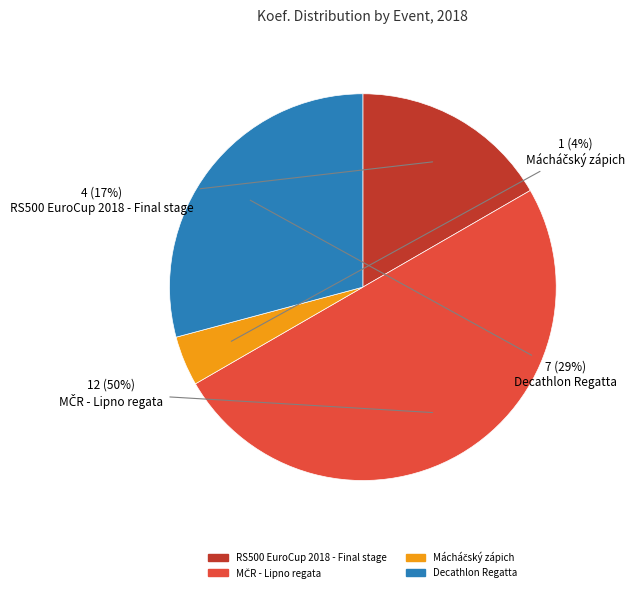

The RS500 EuroCup 2018 - Final stage slice represents 23% of the pie. True or false?

False